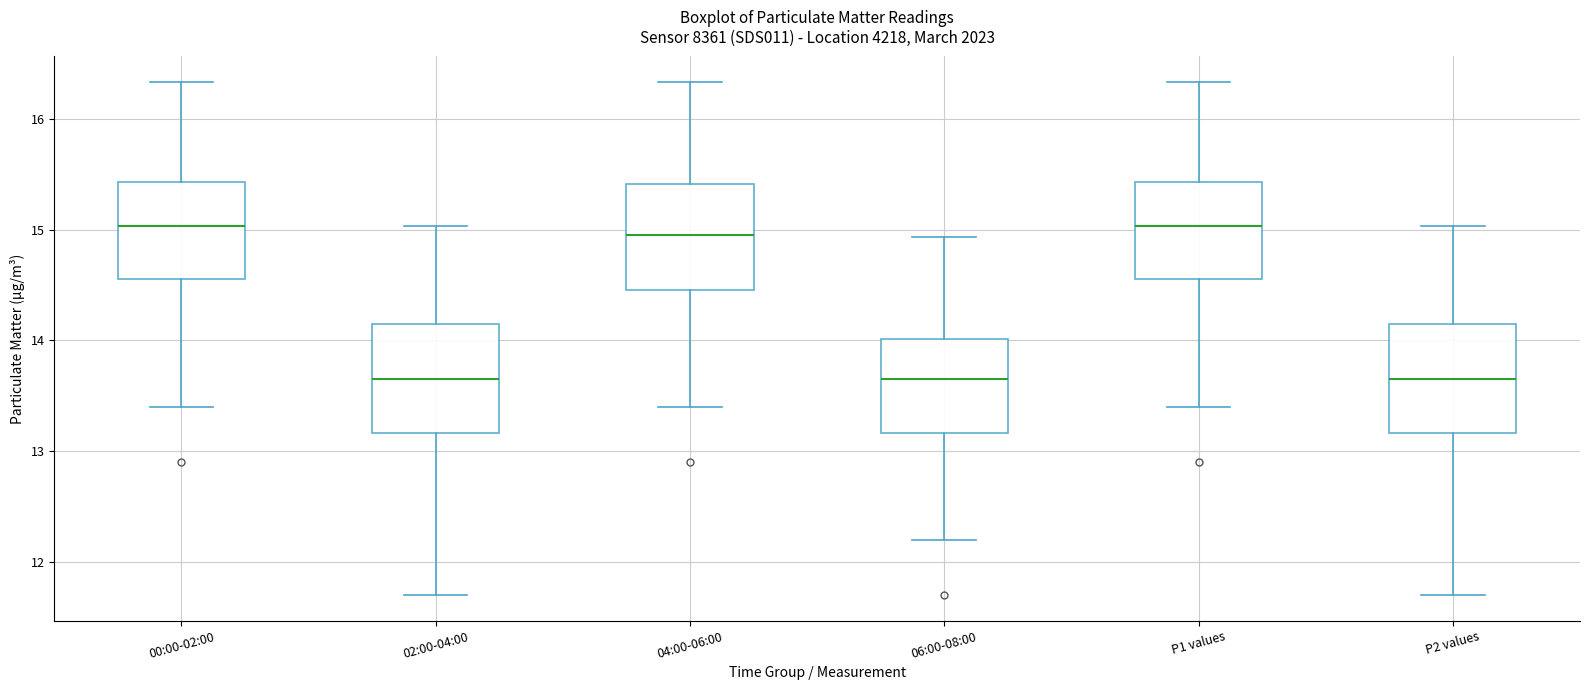

Where does the upper whisker of the box for 02:00-04:00 end on the y-axis? The values are not printed on the chart, so give them approximately, as read against the axis.

15.0